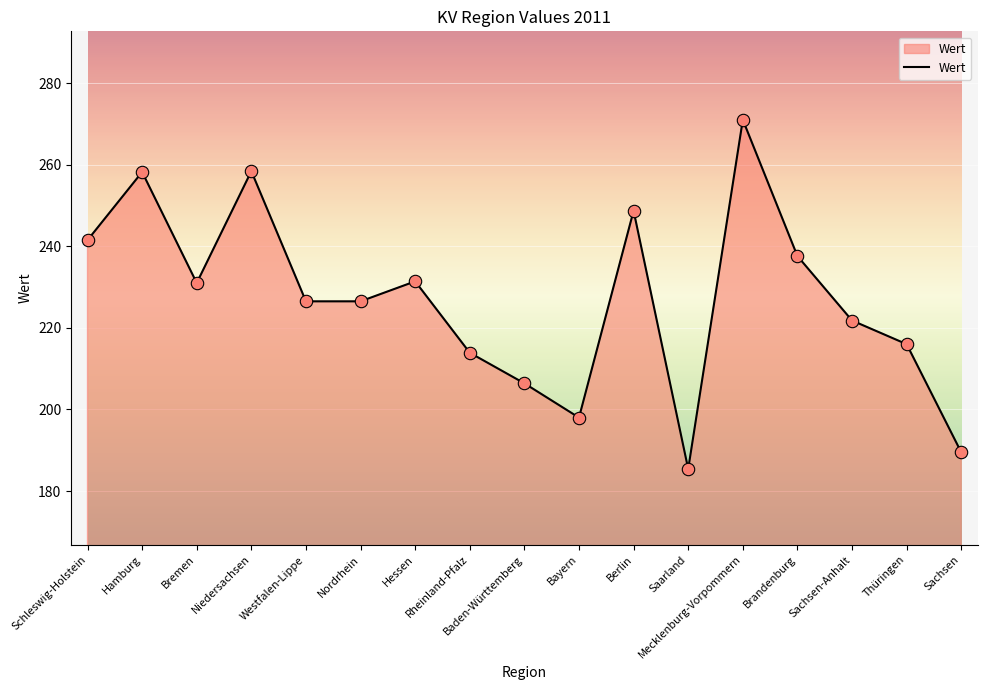

Approximately how many times larger is the value at Westfalen-Lippe compared to Sachsen-Anhalt?

1.0